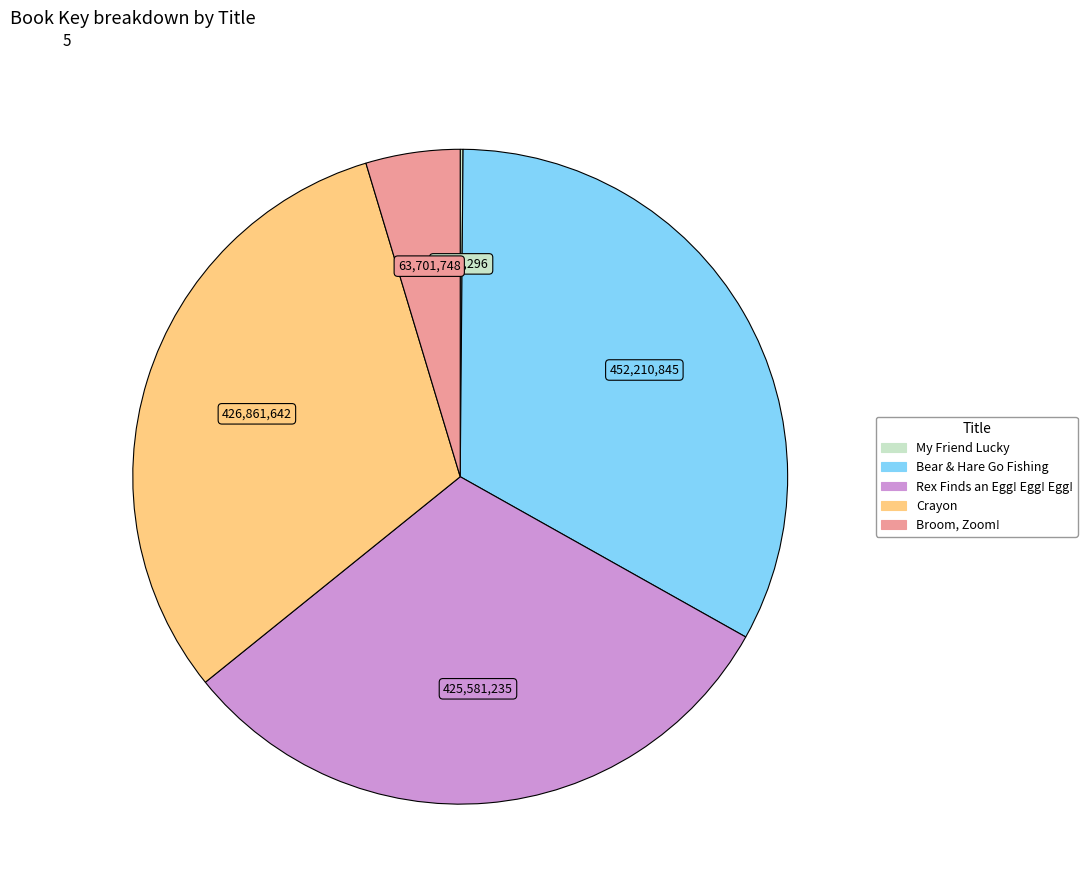

What is the ratio of the value at Bear & Hare Go Fishing to the value at Broom, Zoom!?

7.1